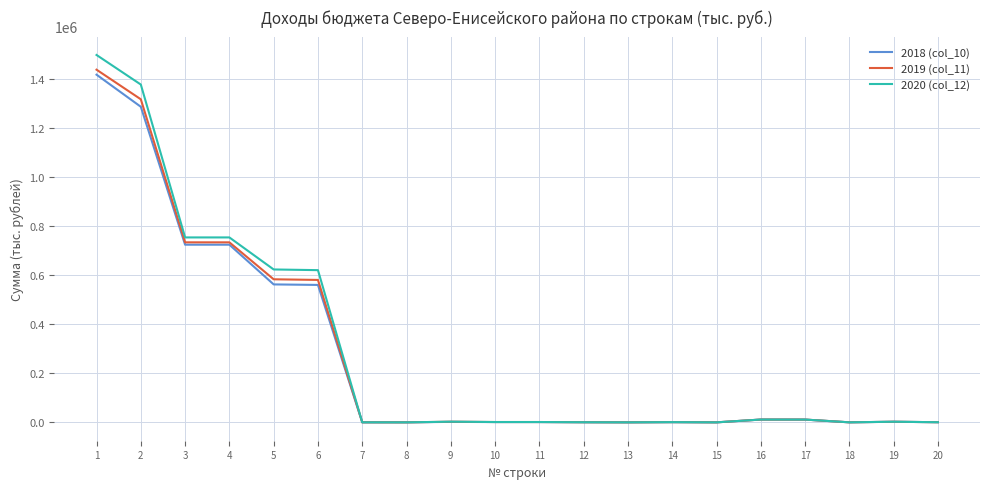

Which series has the largest range (max minus min)?

2020 (col_12)